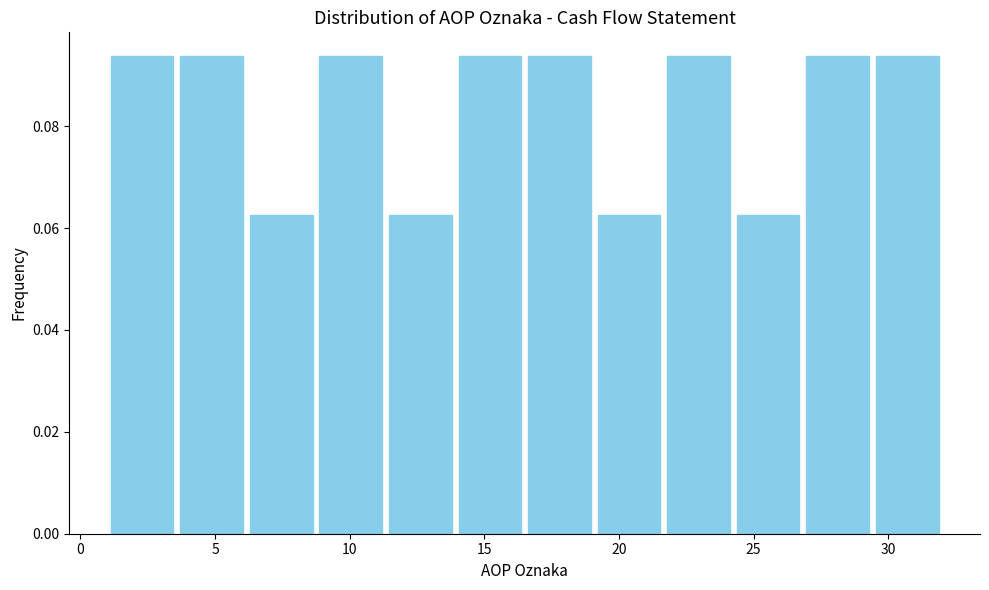

What is the height of the bar covering 21.5 to 24.5 on the x-axis? Neither the bar edges nor the heights are printed on the chart, so give them approximately, as read against the axes.

0.094